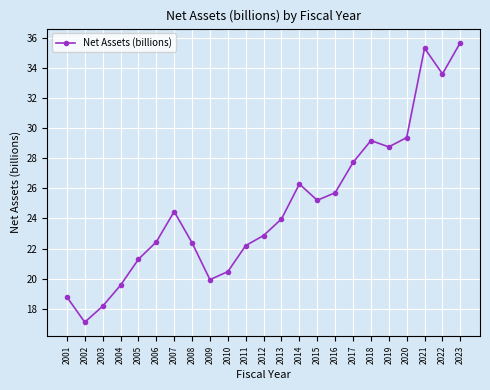

At which category does the chart reach its peak across all series?

2023